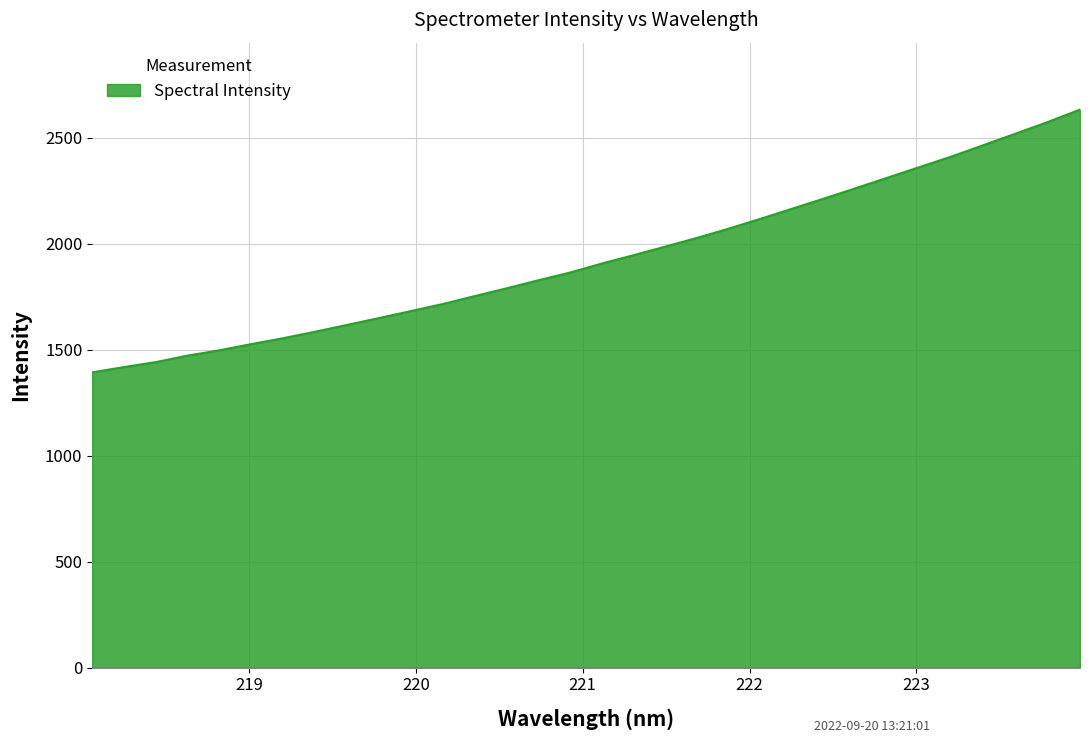

What is the greatest value displayed?

2631.4